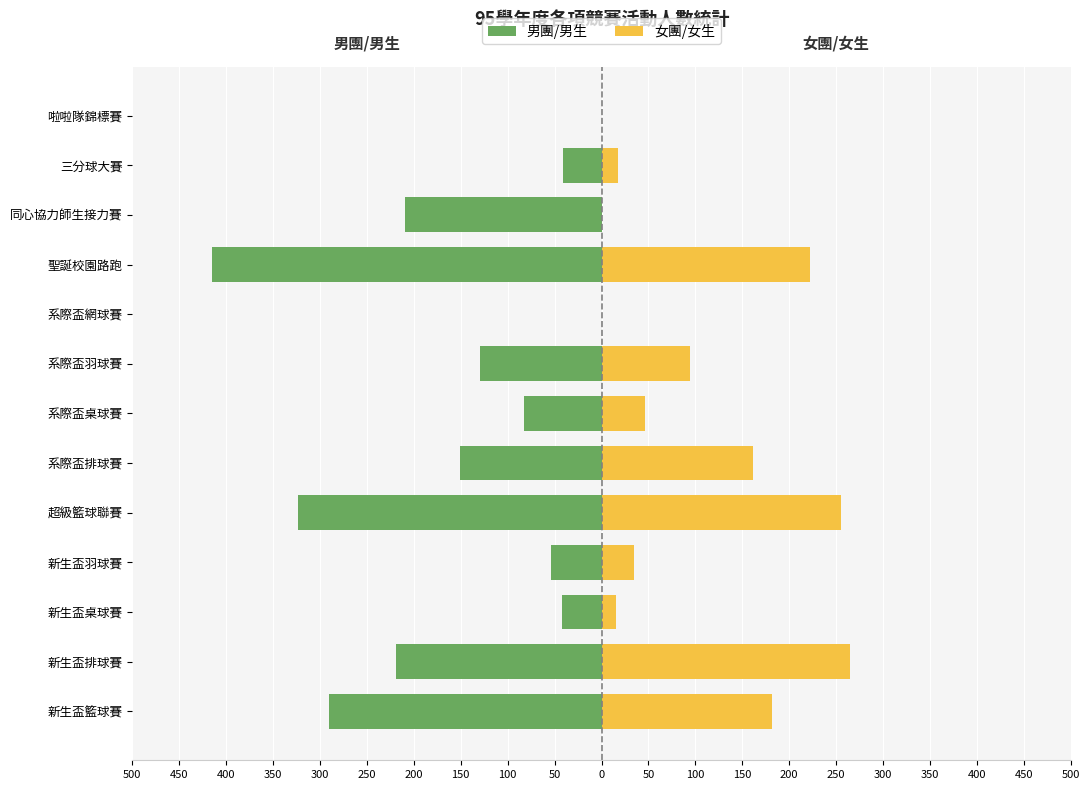

Between 250 and 100, which series saw the biggest shift?

女團/女生